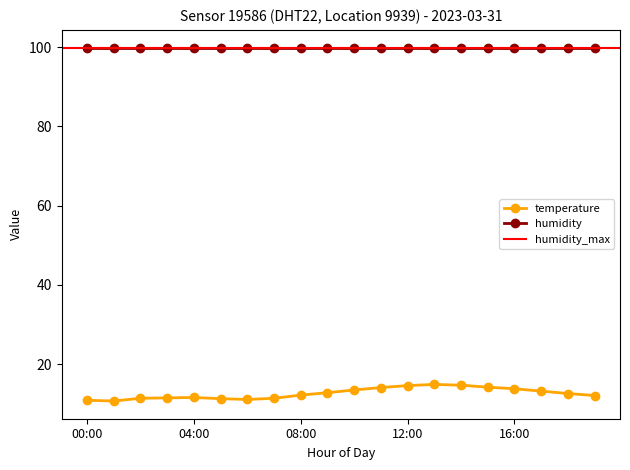

Which category has the highest value across all series?

13:00